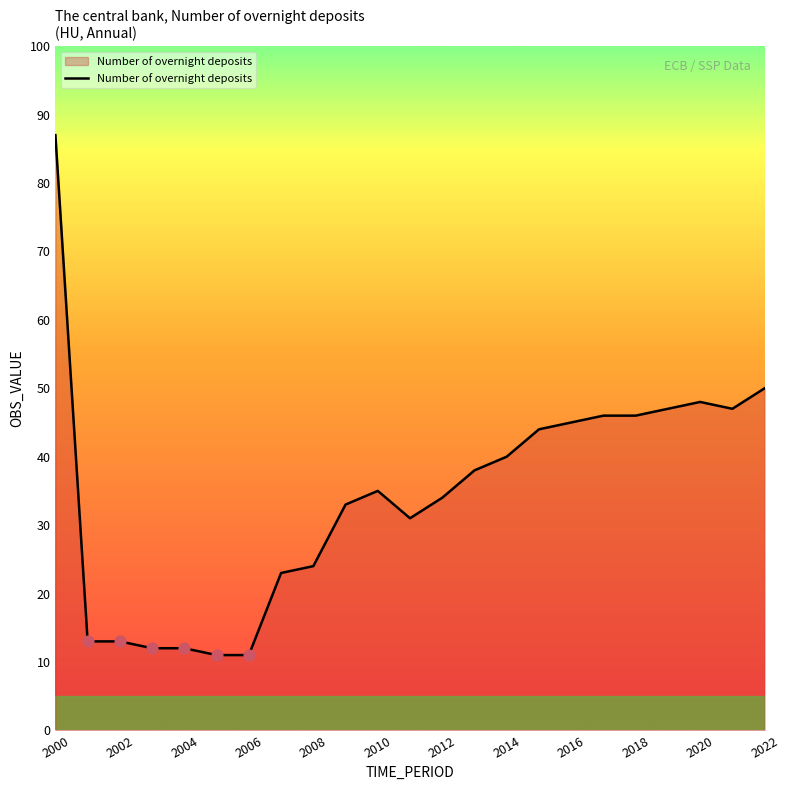

What is the minimum value shown in the chart?

11